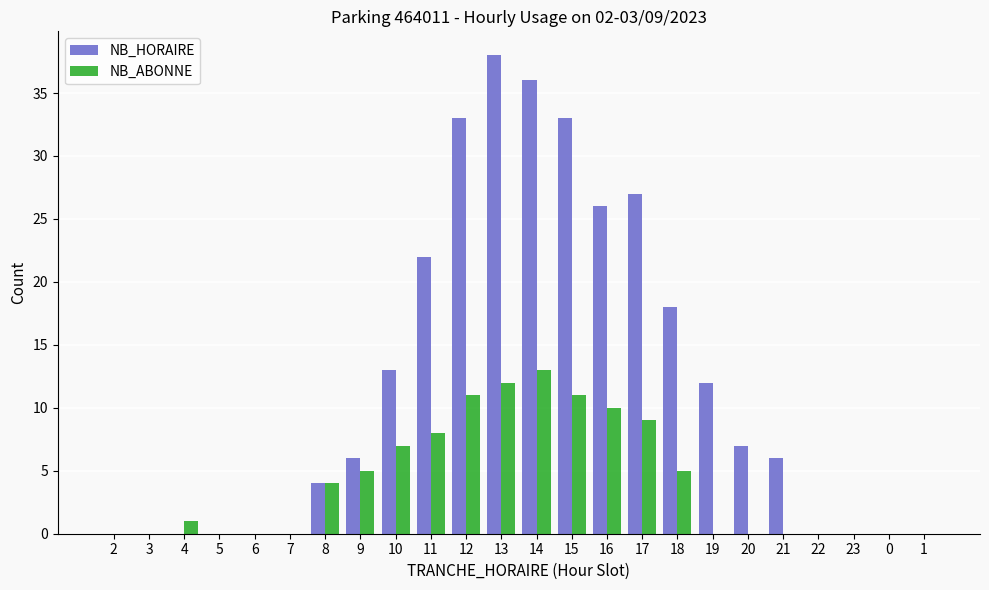

Which category has the highest value in the NB_HORAIRE series?

13